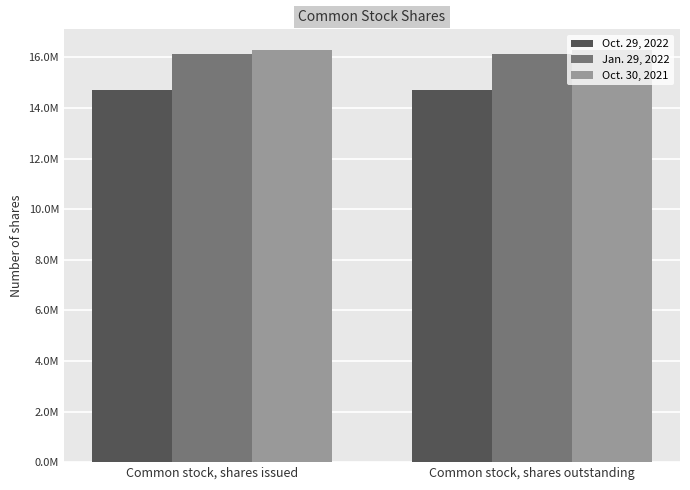

What position from the right is Common stock, shares issued?

2